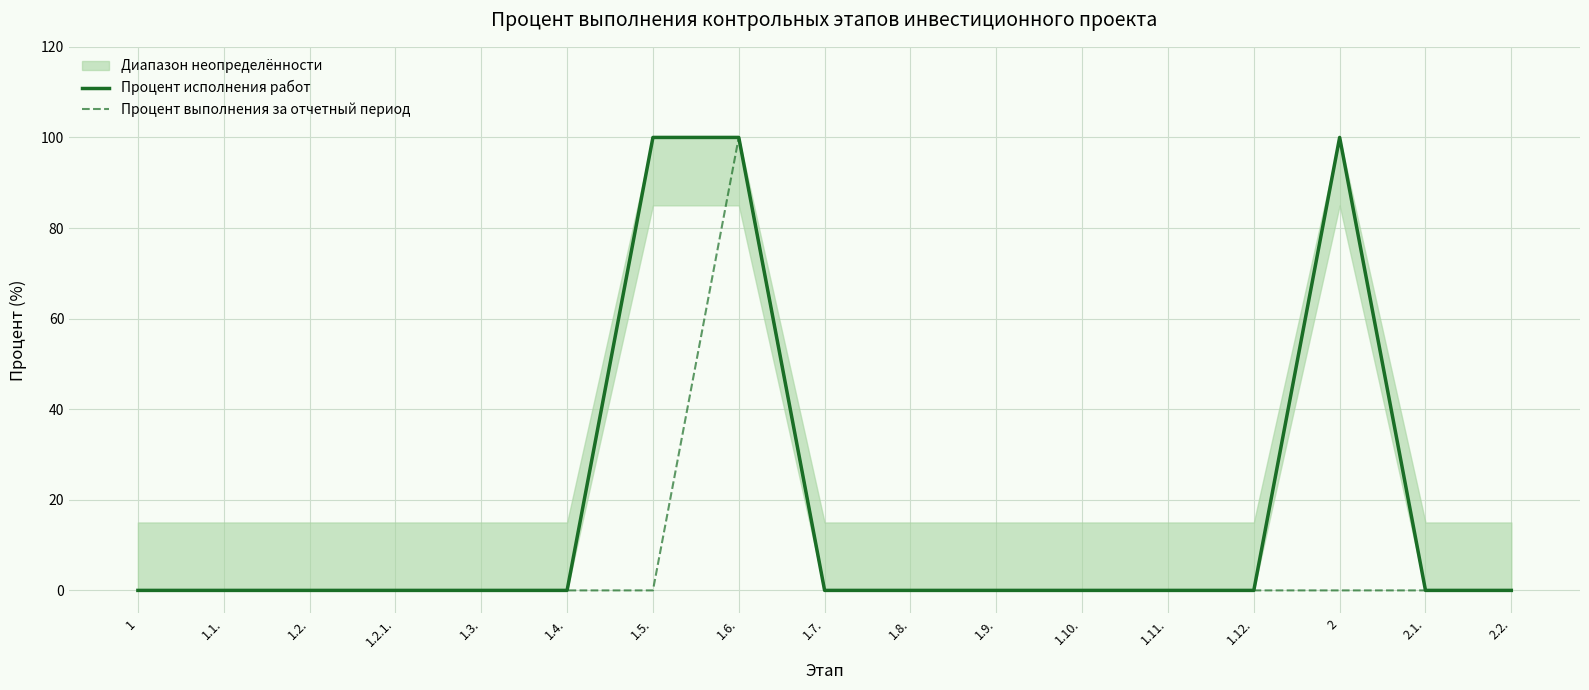

Rank the series by their maximum value, from lowest to highest.

Процент исполнения работ, Процент выполнения за отчетный период